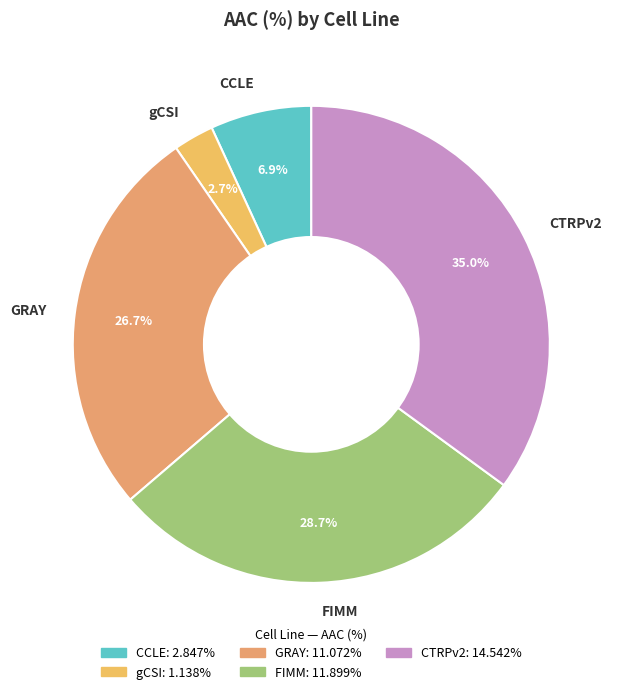

To the nearest percent, what portion does CCLE represent?

7%